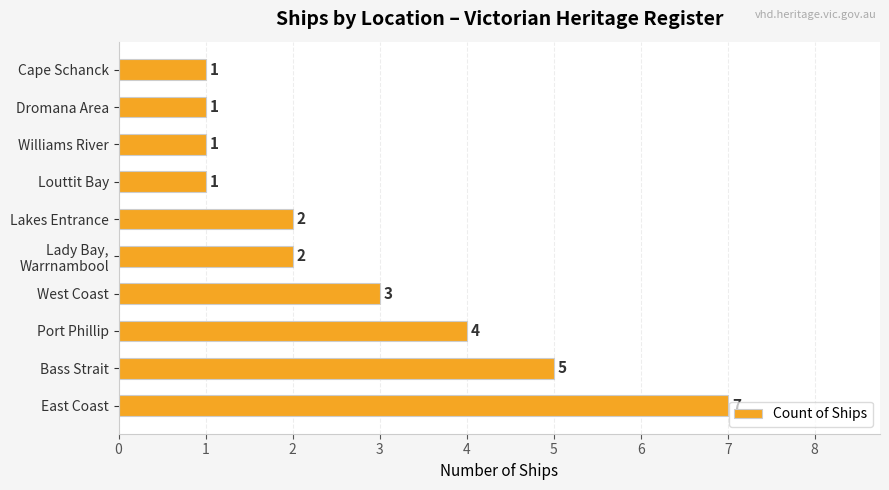

Reading bottom to top, transcribe all the data shown in this chart.

7	5	4	3	2	2	1	1	1	1